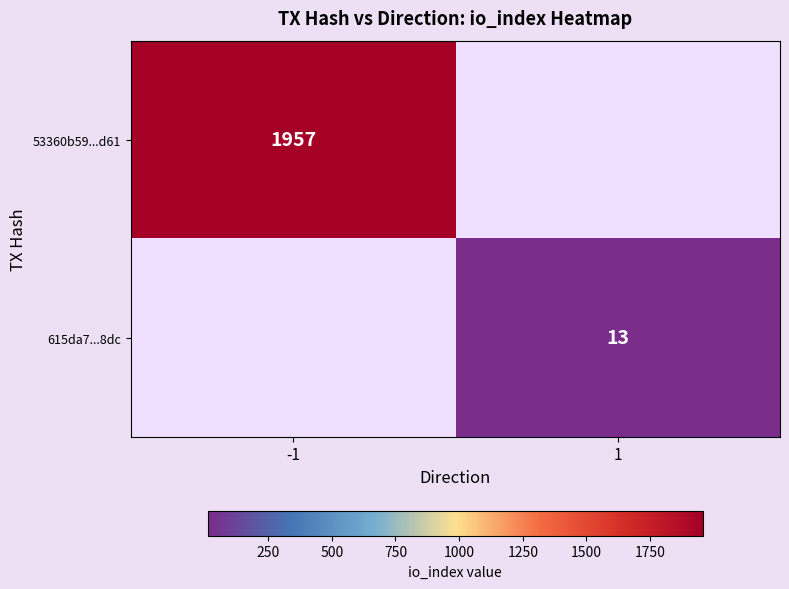

How many data points does each series have?

2